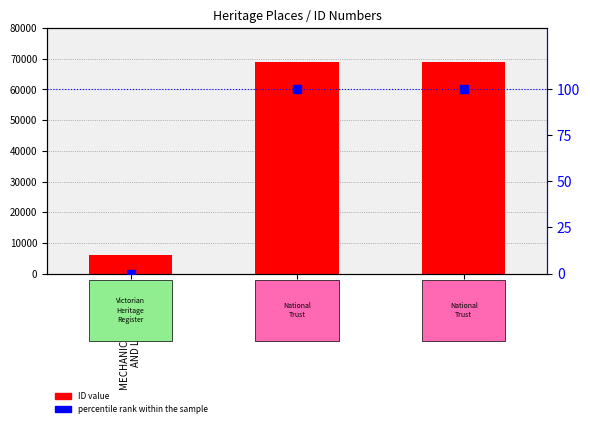

At which category is the sum across all series the highest?

Mechanics'
Institute